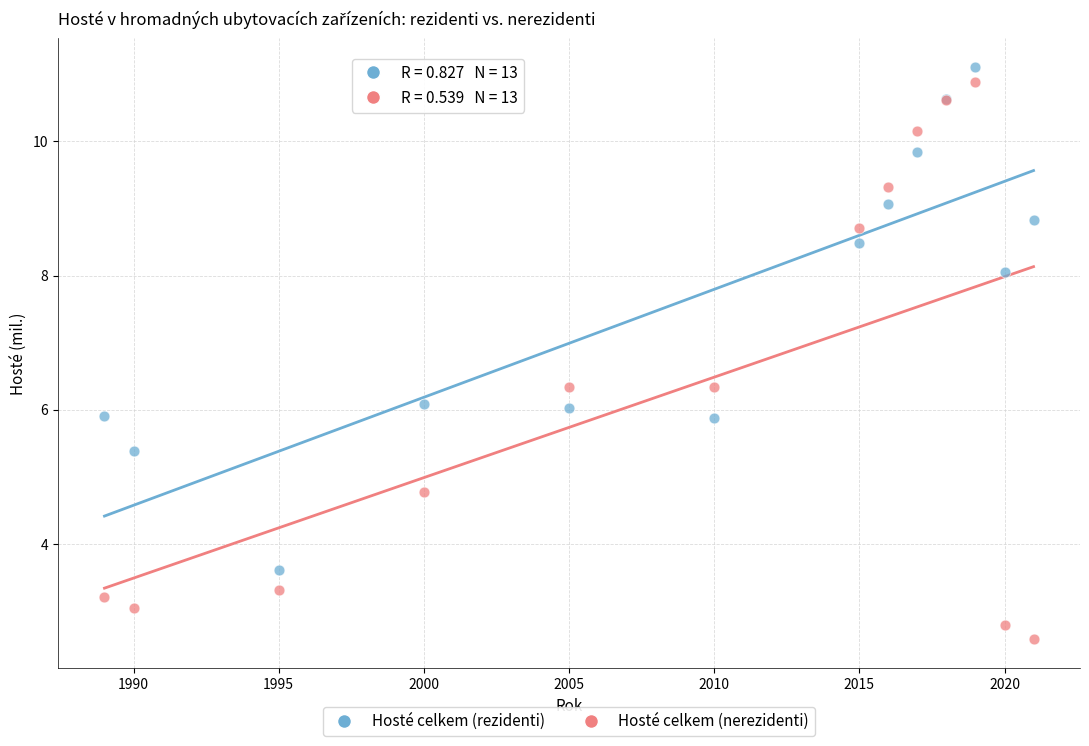

Which series contains the highest Y value?

Hosté celkem (rezidenti)